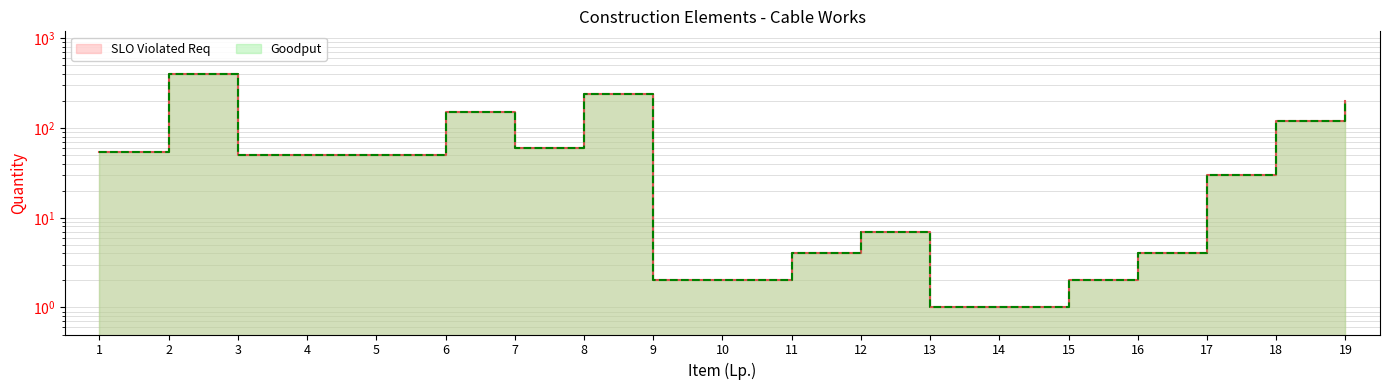

At which label does SLO Violated Req reach its minimum?

13